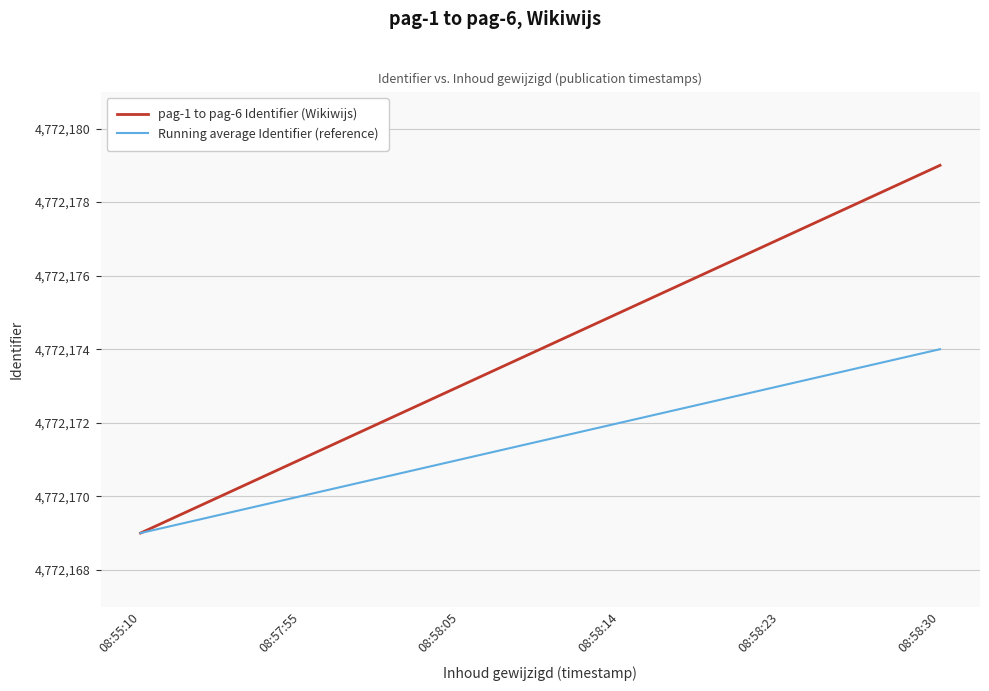

What are all the series names shown in the legend?

pag-1 to pag-6 Identifier (Wikiwijs), Running average Identifier (reference)